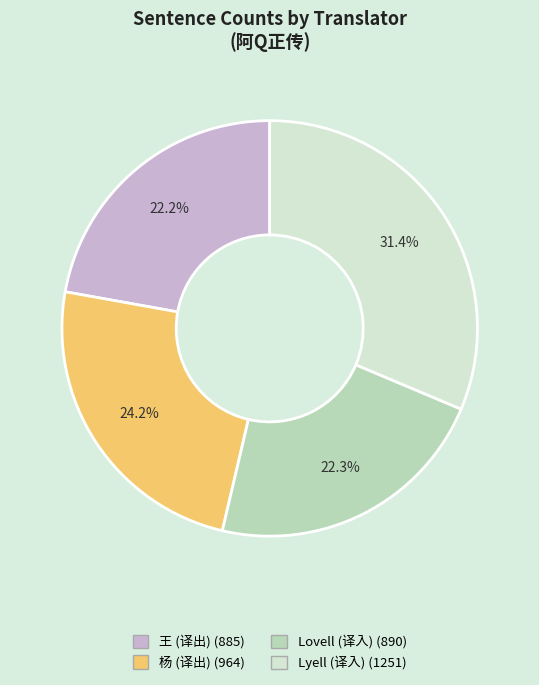

Is 王 (译出) the majority of the pie?

No